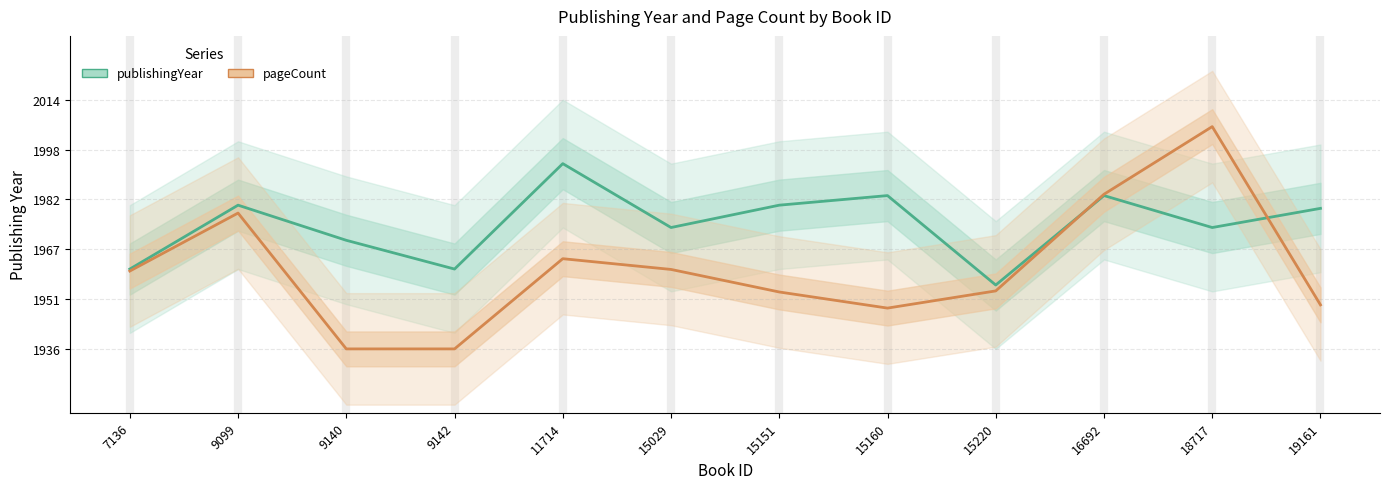

How many times do pageCount and publishingYear cross each other?

2